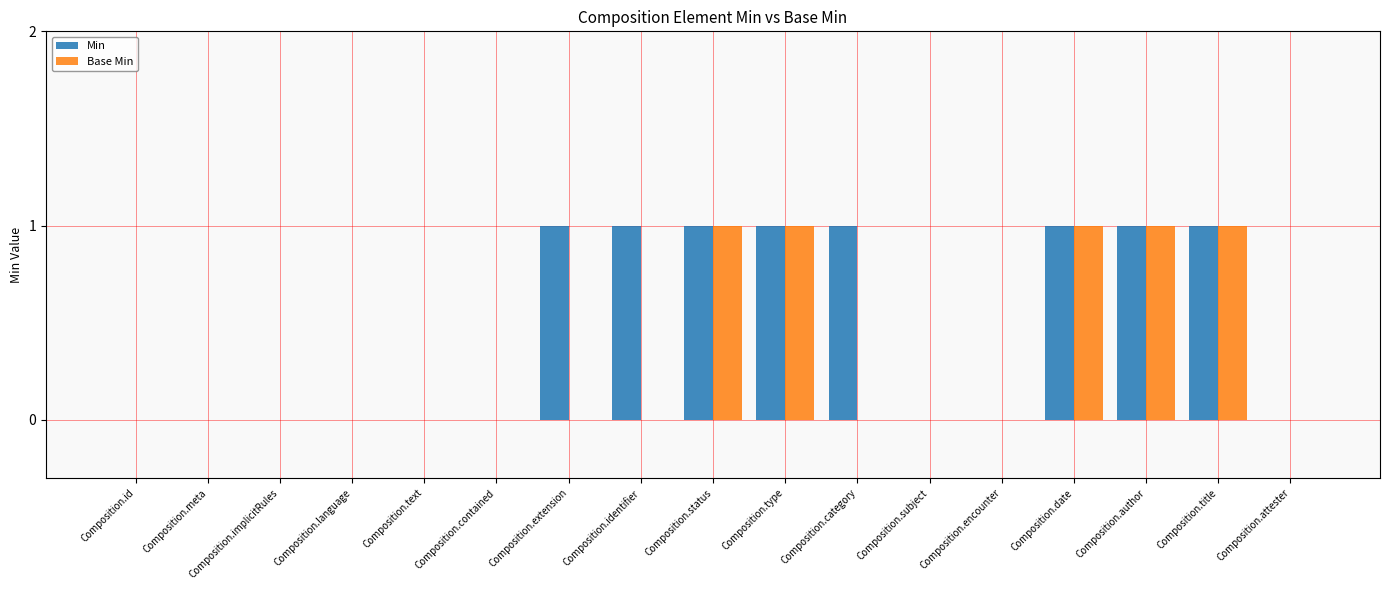

The value of Min at Composition.language is -1. True or false?

False